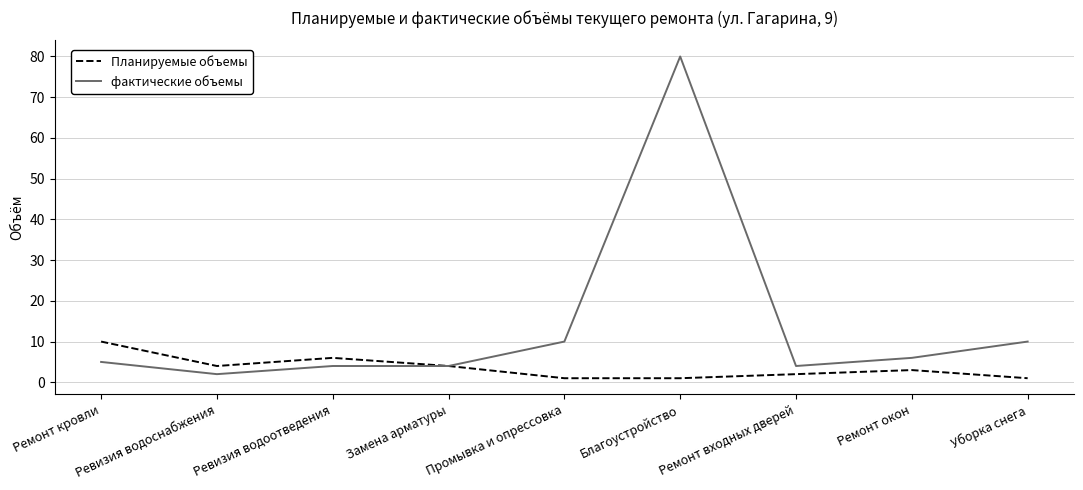

At which category does Планируемые объемы reach its first local peak?

Ревизия водоотведения